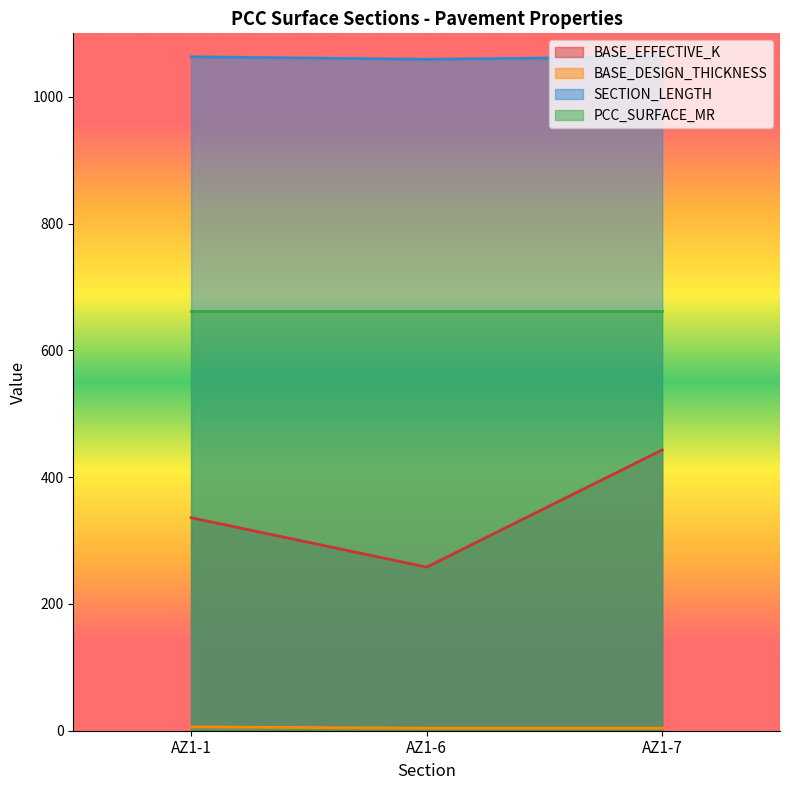

List the labels in order of BASE_EFFECTIVE_K value, largest first.

AZ1-7, AZ1-1, AZ1-6